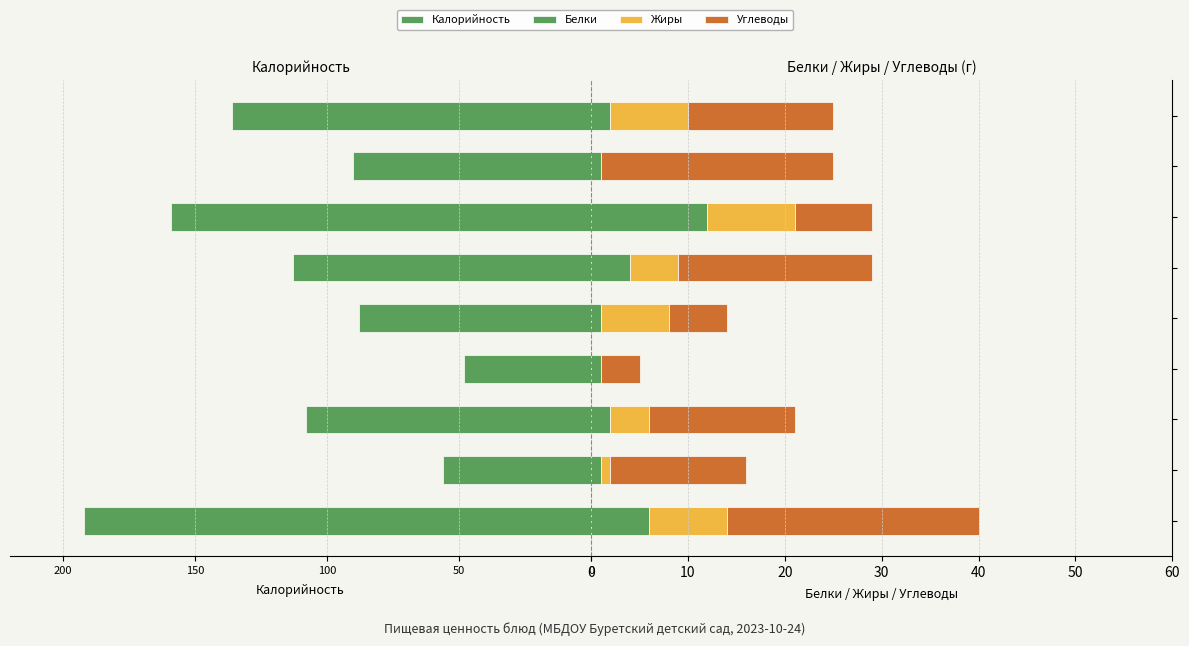

How many categories are shown in the chart?

9